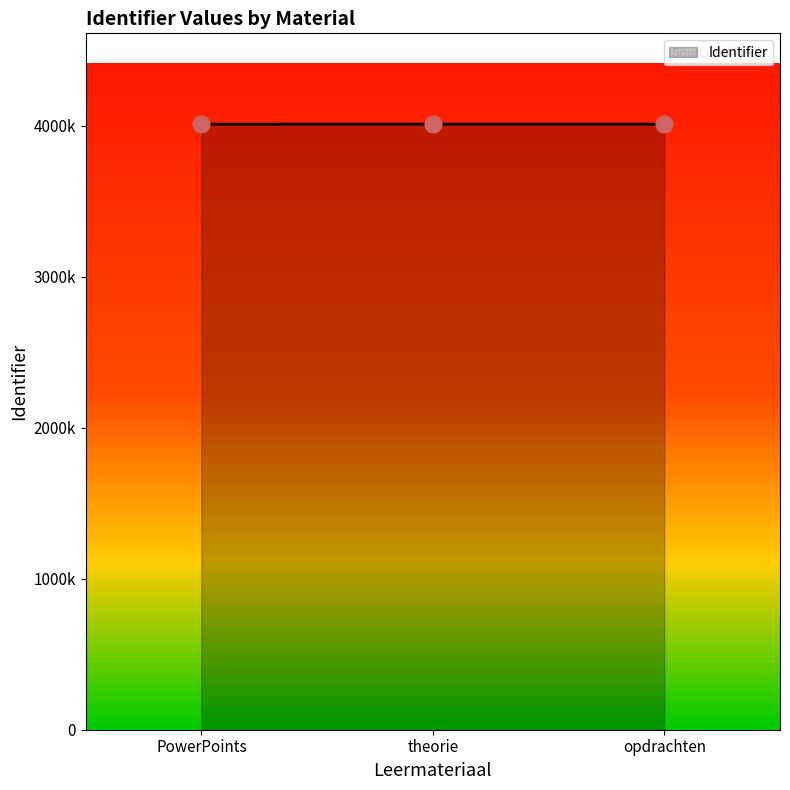

Is this an area chart (filled region under the line)?

Yes